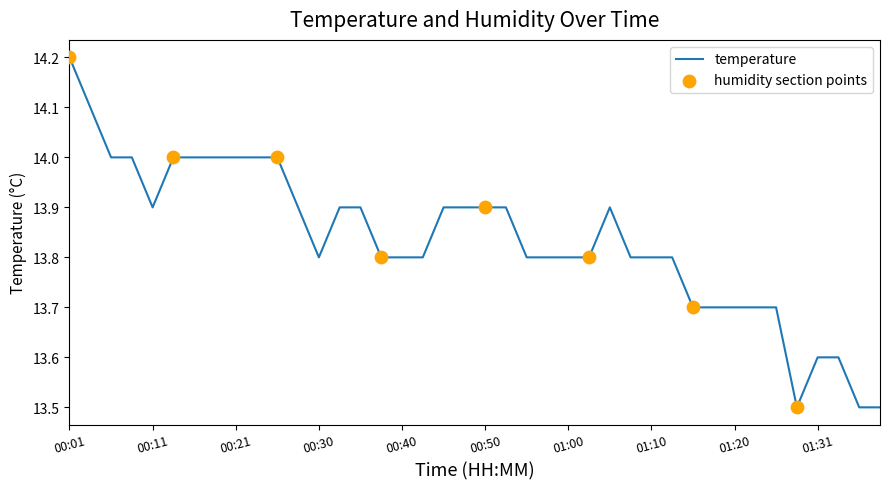

What is the smallest value displayed?

13.5